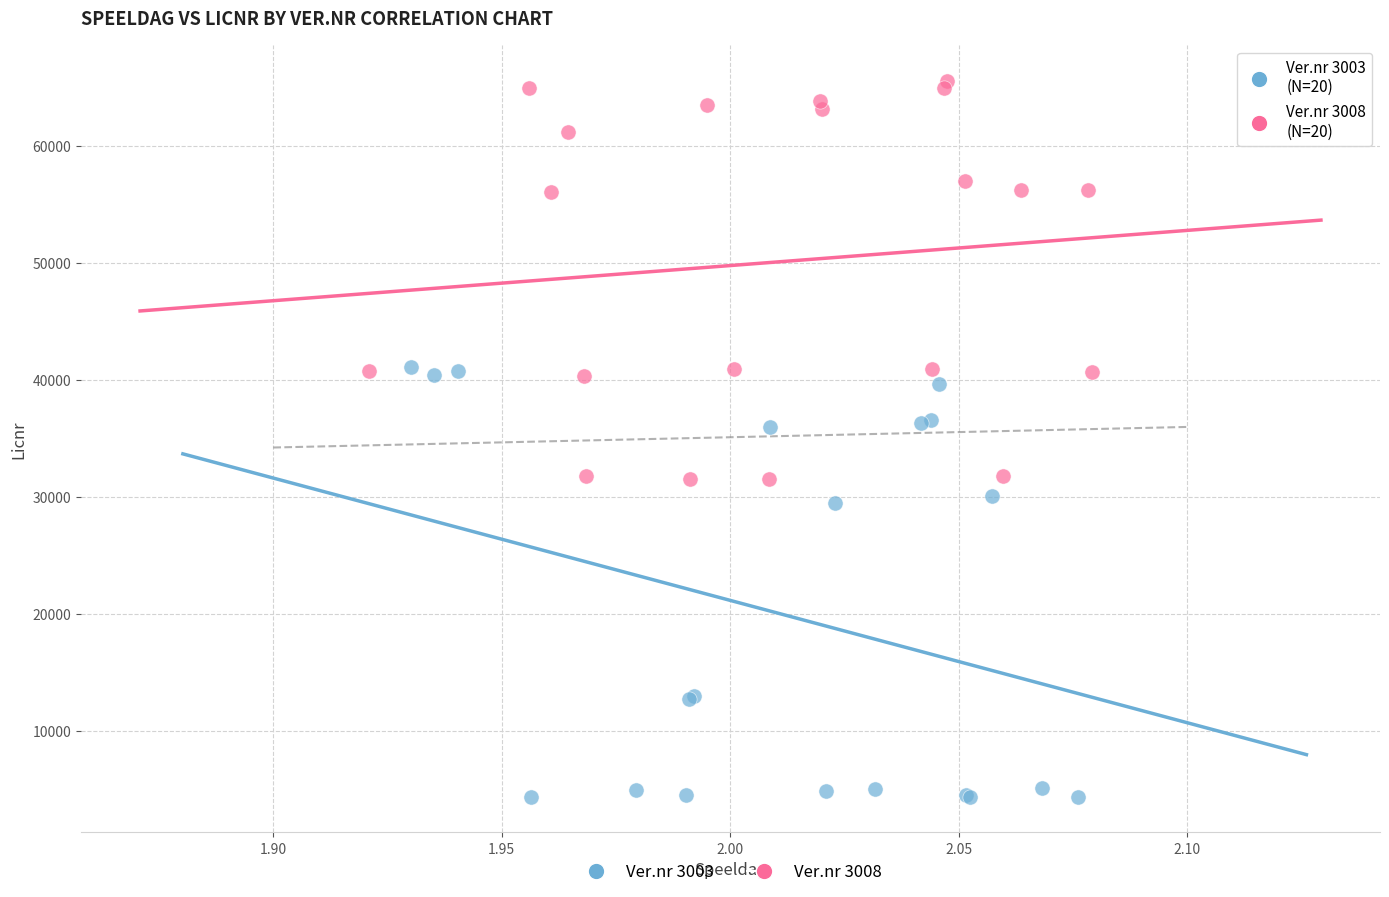

Which series reaches the minimum Y coordinate?

Ver.nr 3003